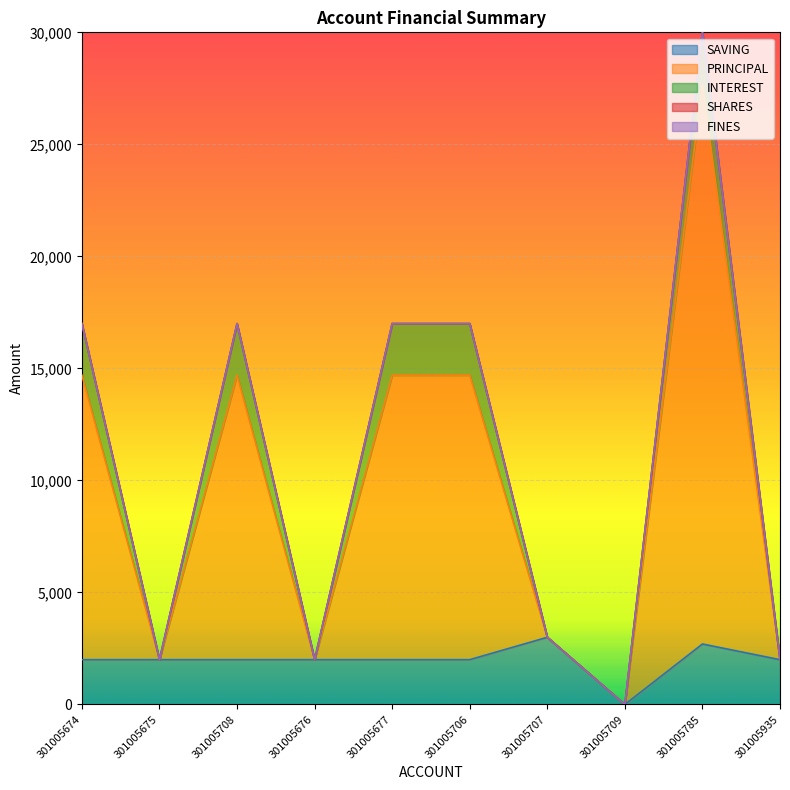

The value of SAVING at 301005709 is 1395. True or false?

False